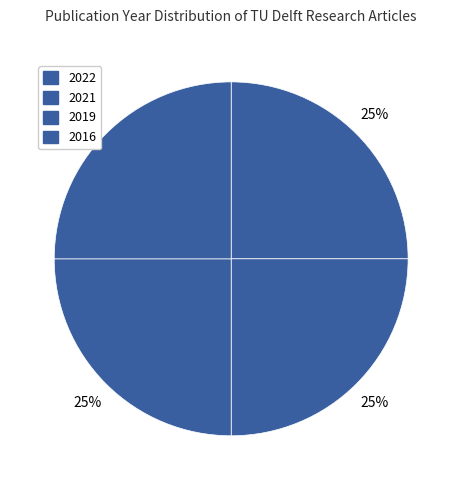

How many segments does this pie chart have?

4